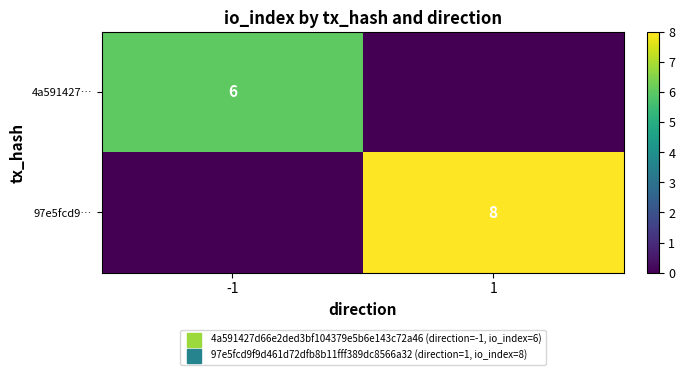

What is the total value across all series at -1?

6